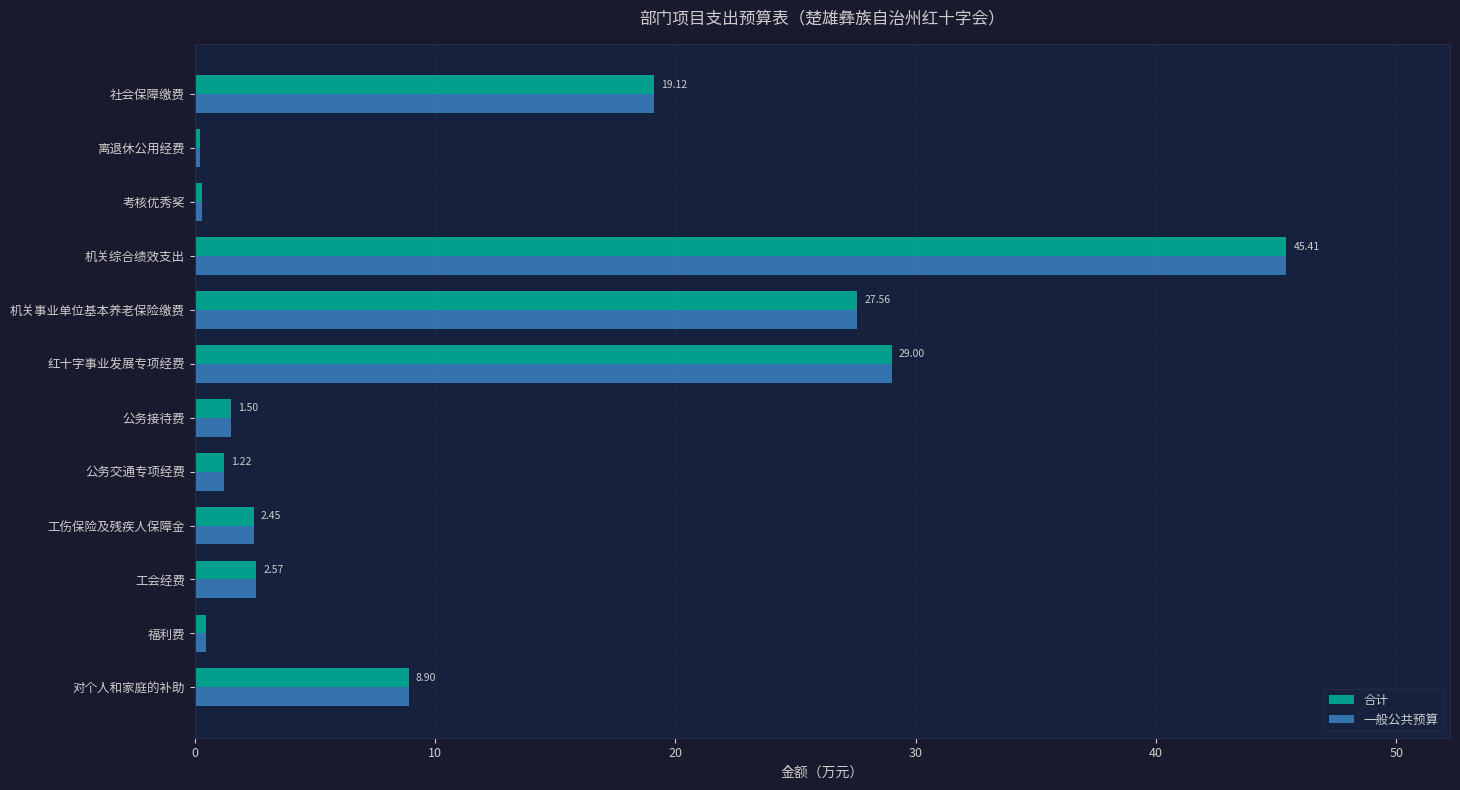

At how many categories does at least one series exceed 6?

5